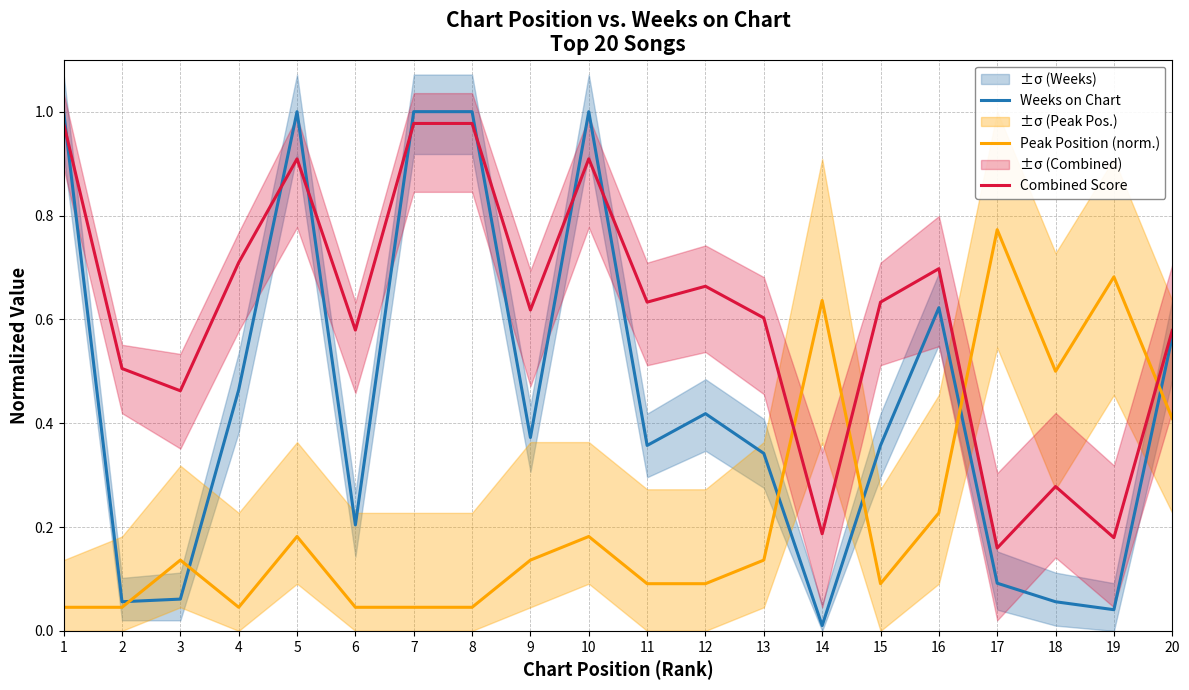

How many lines are shown in the chart?

3